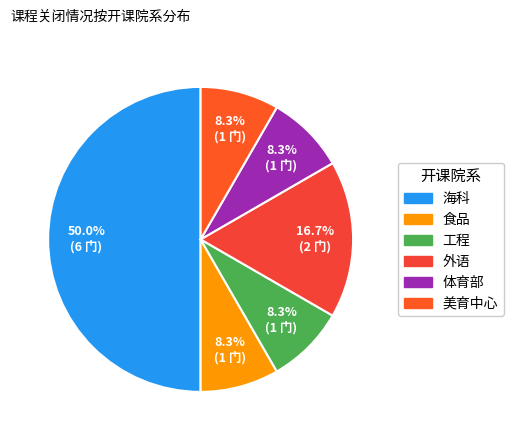

What is the largest slice in the pie chart?

海科